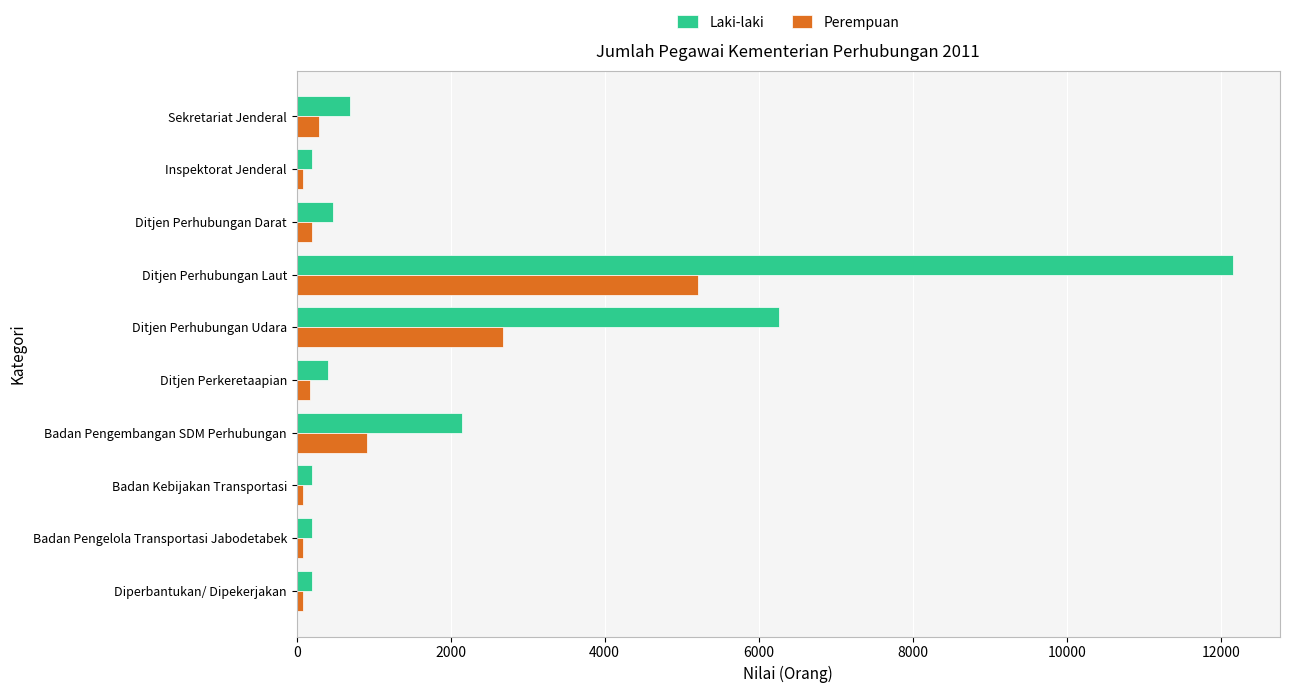

Which series has the widest spread of values?

Laki-laki